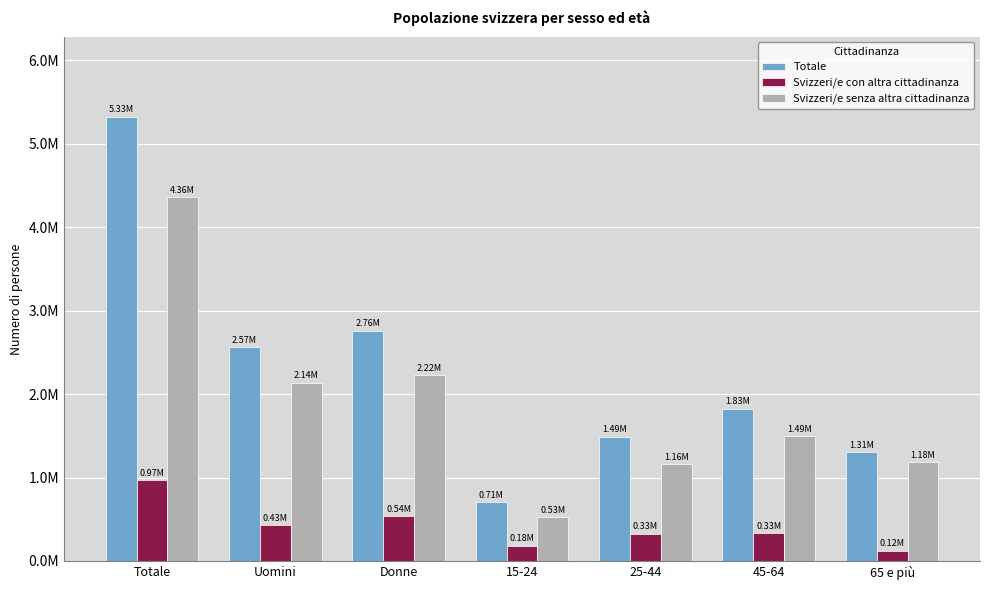

What position from the left is Uomini?

2